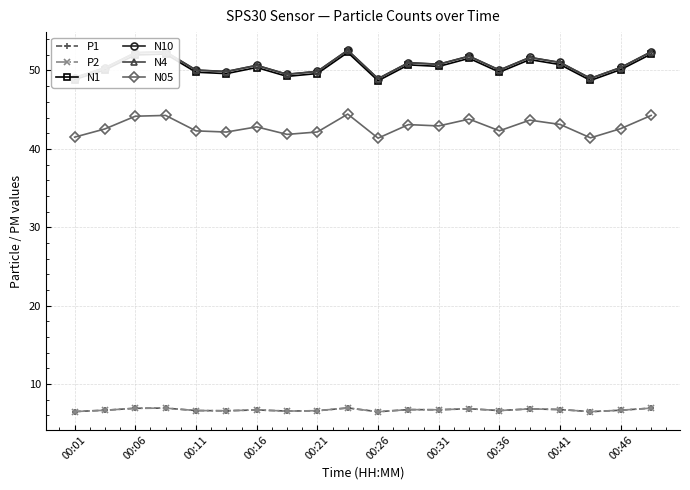

Does the chart have visible grid lines?

Yes